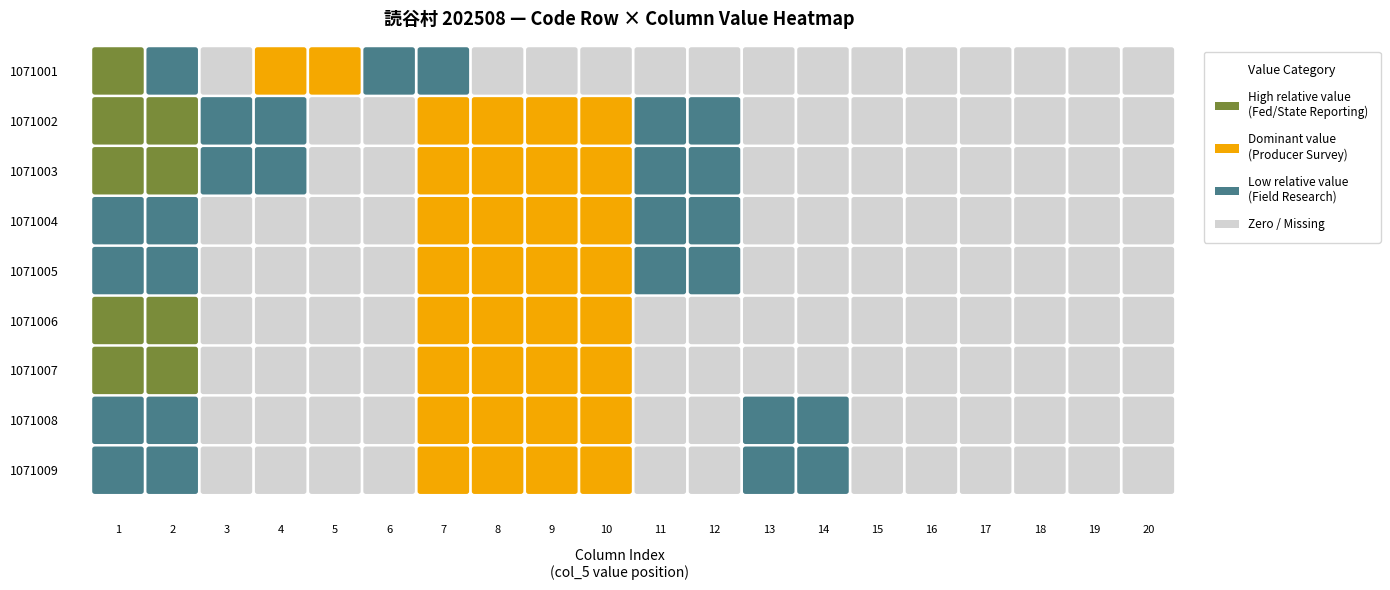

How many data points in 1071006 are above 0?

6